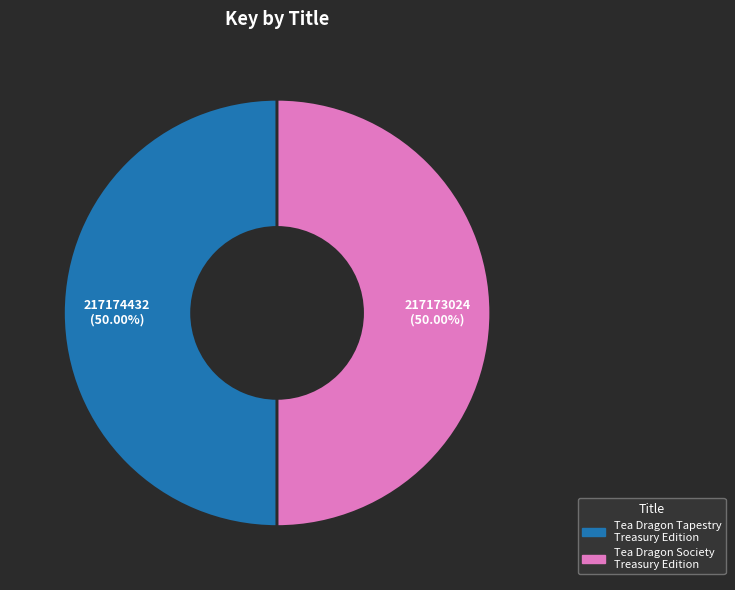

Is the sum of Tea Dragon Society Treasury Edition and Tea Dragon Tapestry Treasury Edition greater than half?

Yes